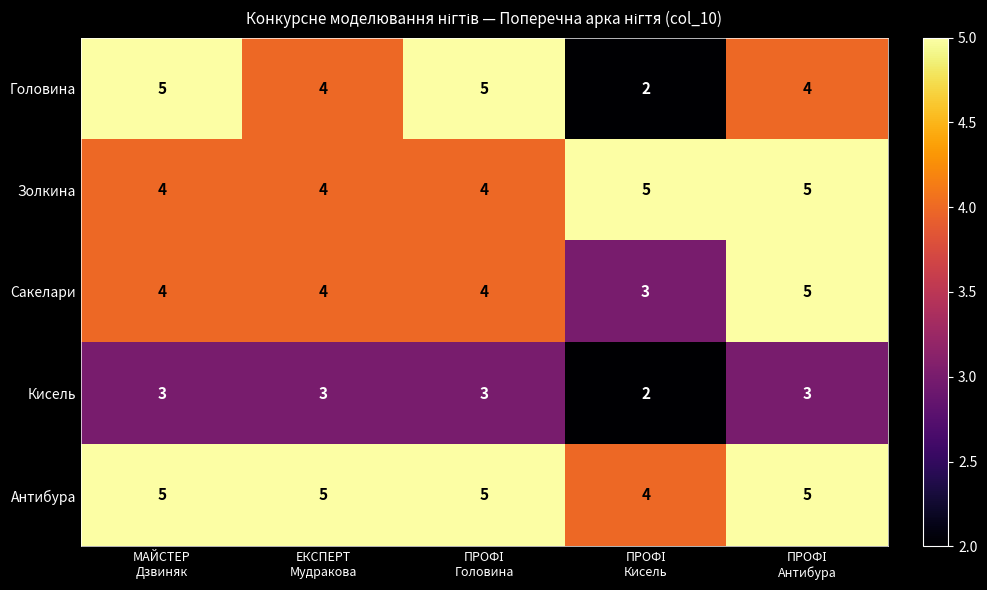

Which series has the largest total across all categories?

Антибура